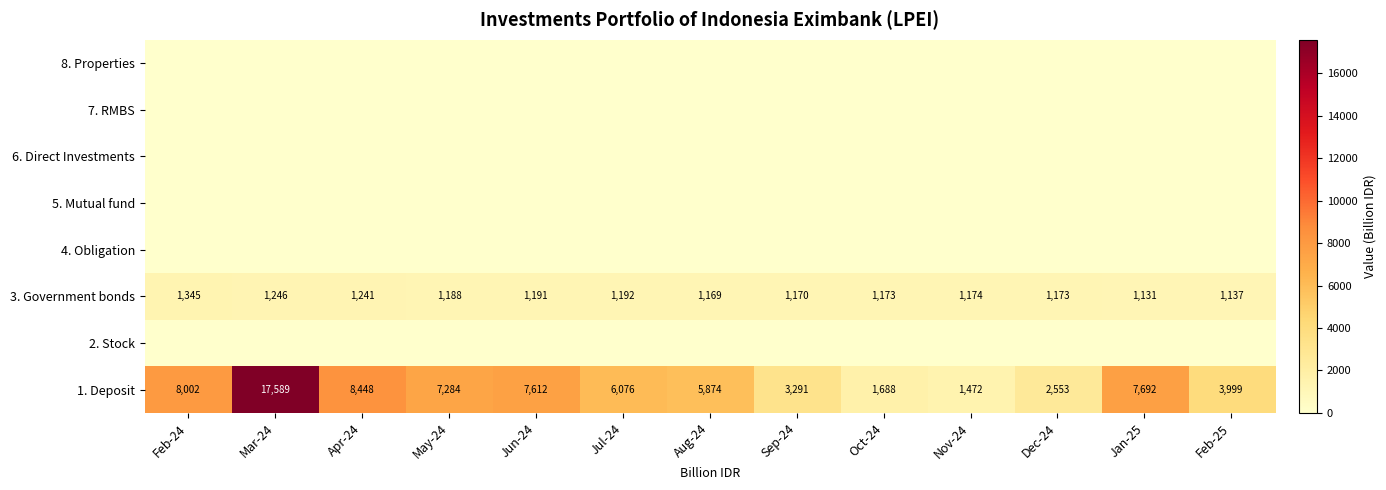

List the labels in order of 1. Deposit value, smallest first.

Nov-24, Oct-24, Dec-24, Sep-24, Feb-25, Aug-24, Jul-24, May-24, Jun-24, Jan-25, Feb-24, Apr-24, Mar-24